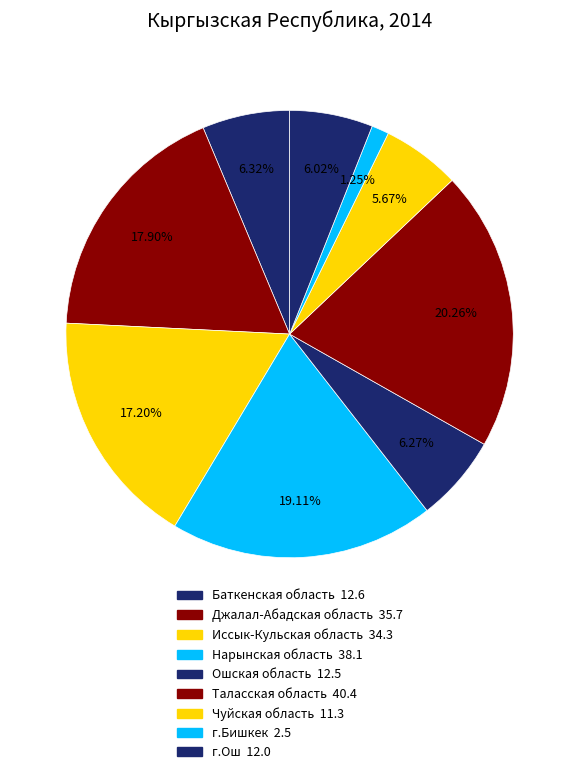

How many slices are in this pie chart?

9